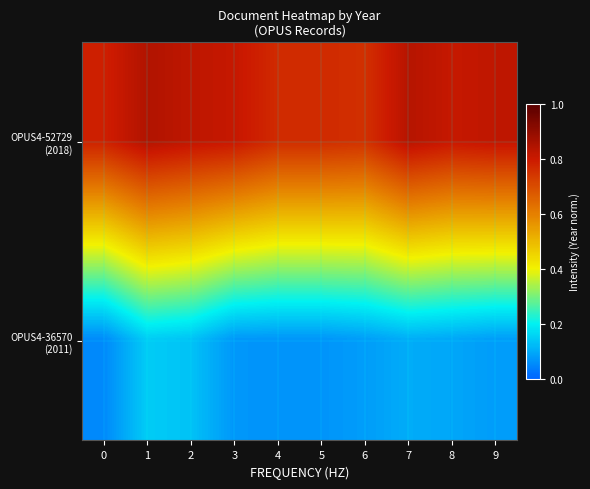

How many series are shown in this chart?

2